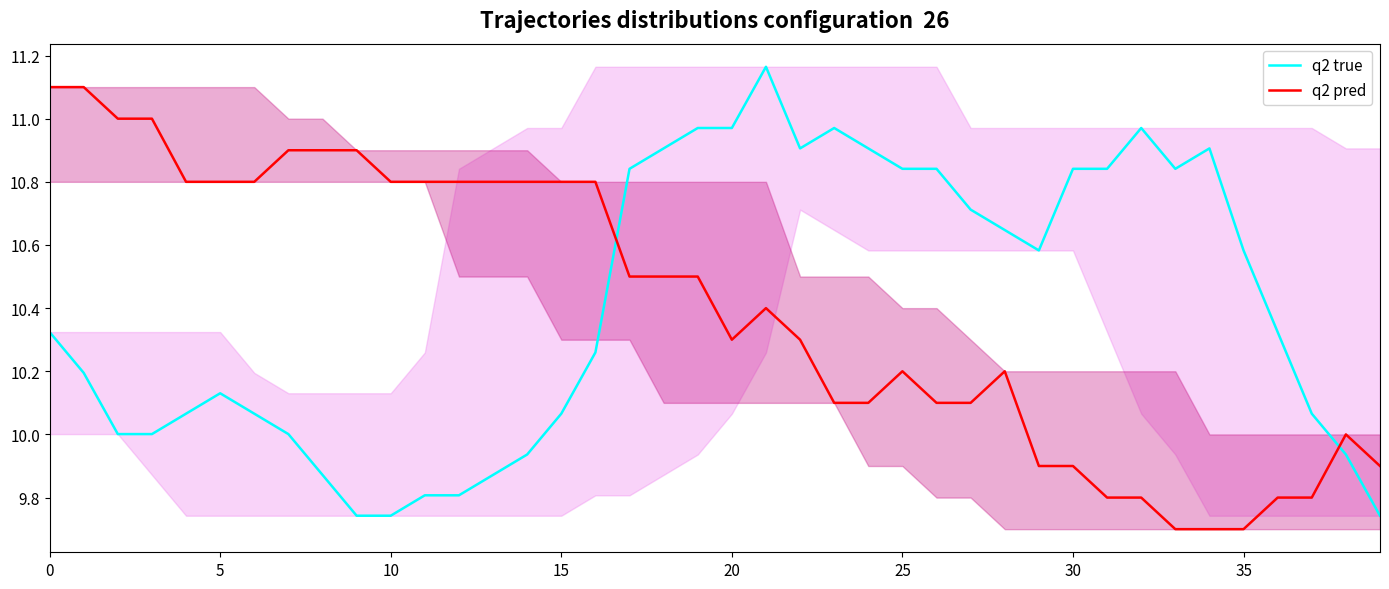

What is the maximum value for q2 pred?

11.1